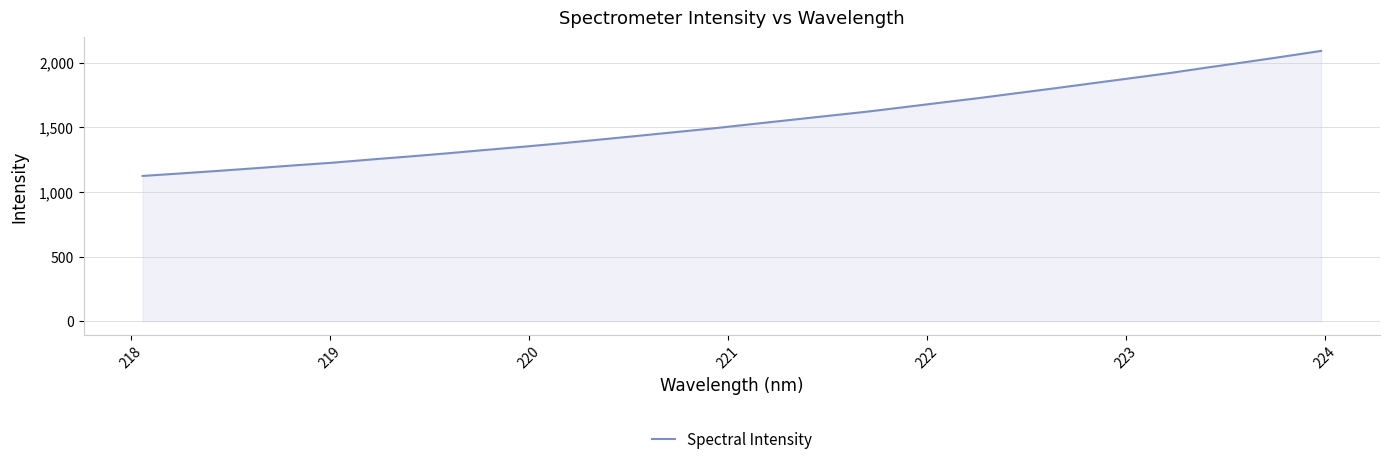

What is the minimum value shown in the chart?

1124.5